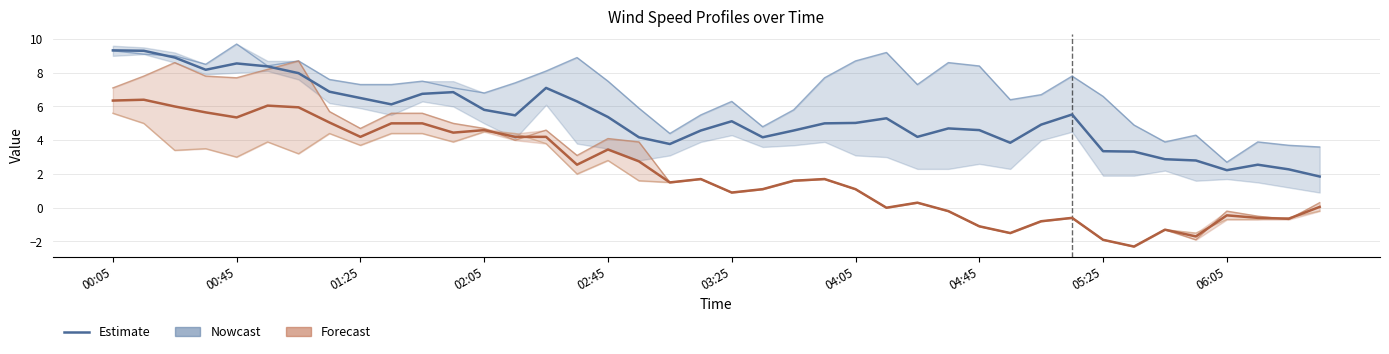

Which category has the highest value across all series?

00:05